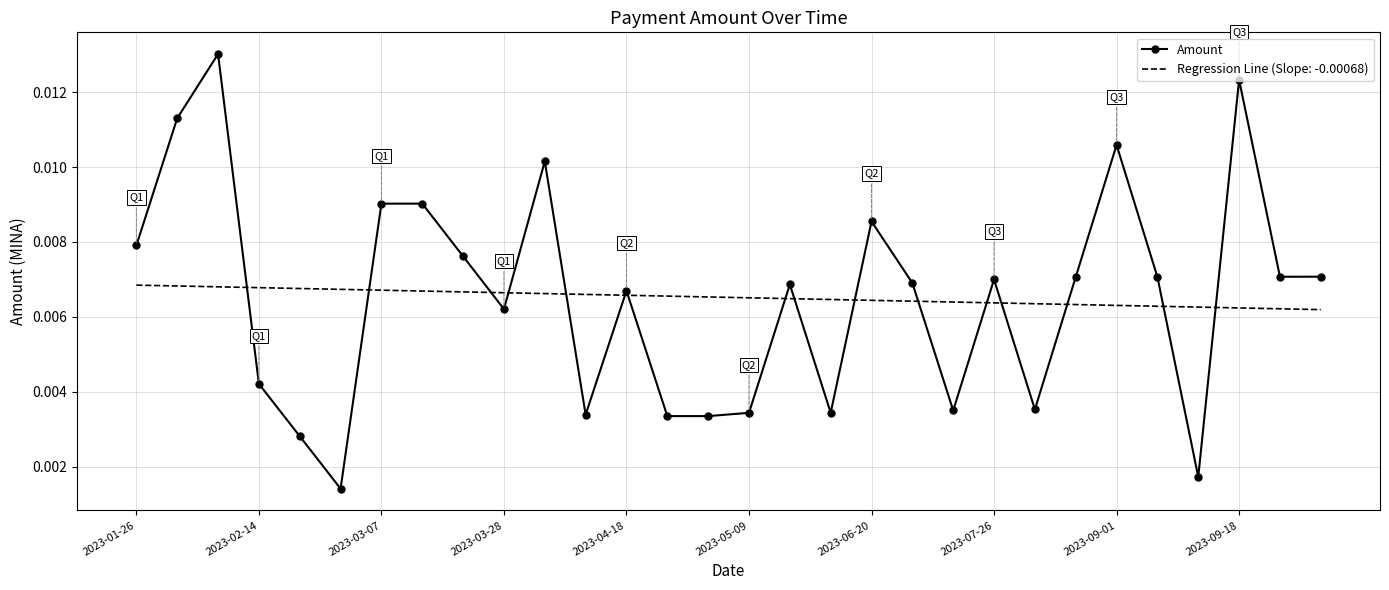

How many series are shown in this chart?

2